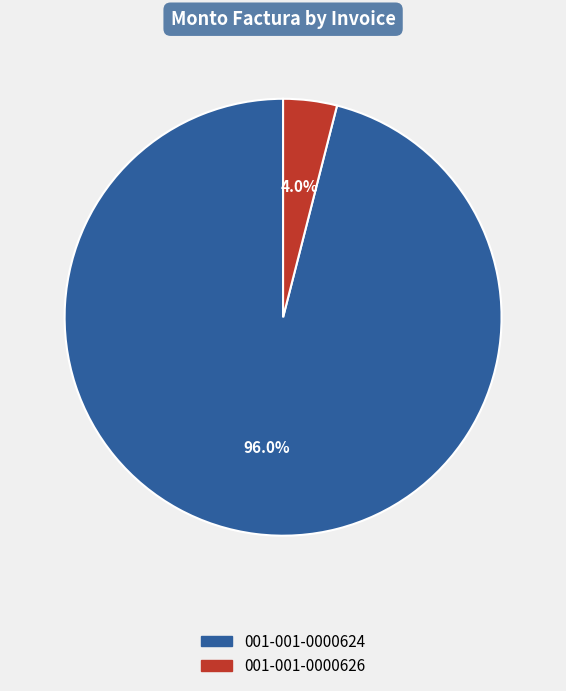

Does 001-001-0000624 represent more than half of the total?

Yes